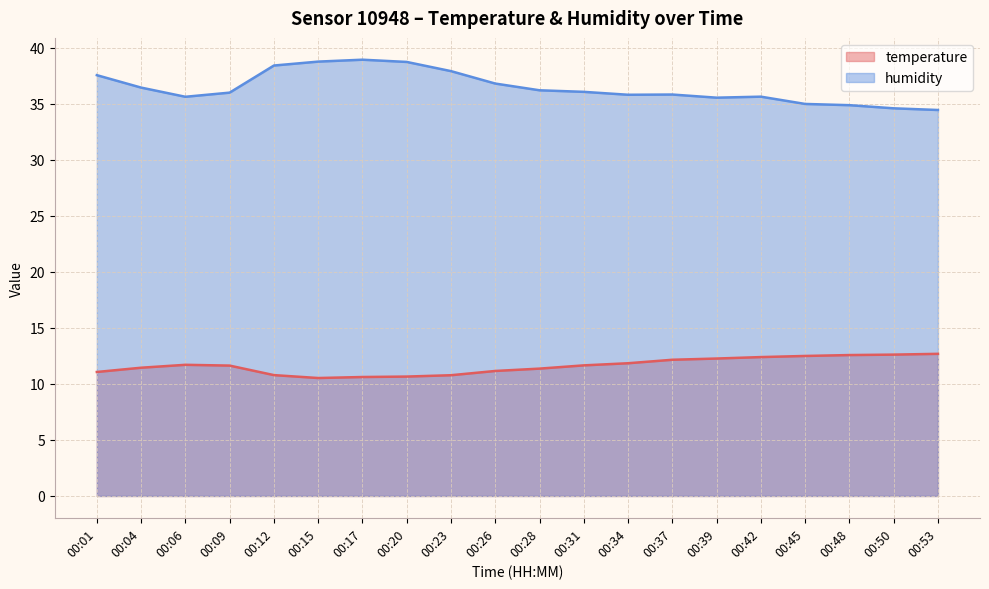

True or false: temperature and humidity cross at least once.

False